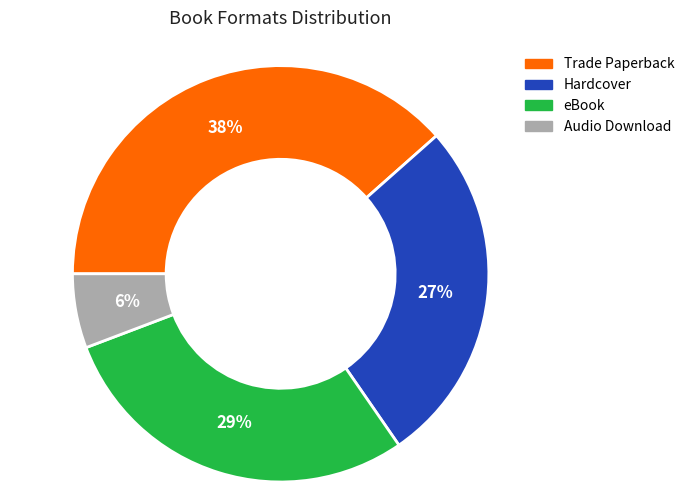

The Hardcover slice represents 27% of the pie. True or false?

True